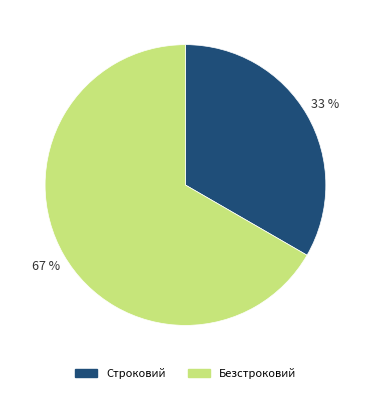

Which has a higher value, Строковий or Безстроковий?

Безстроковий